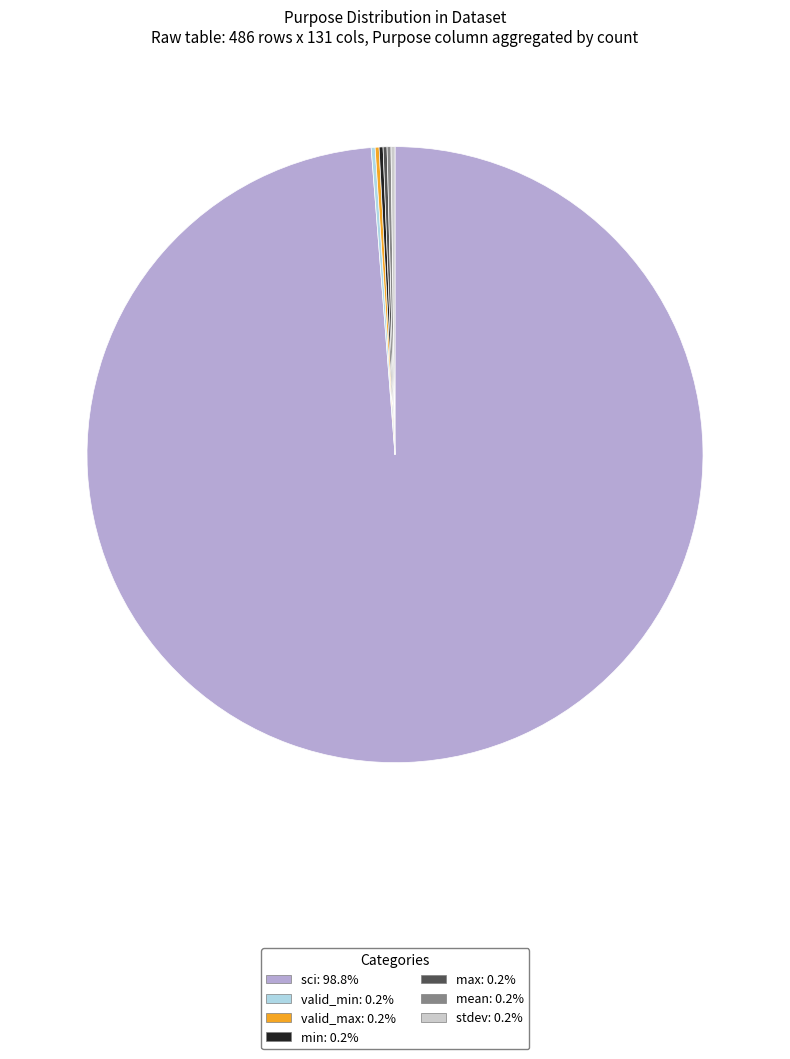

What is the largest slice in the pie chart?

sci